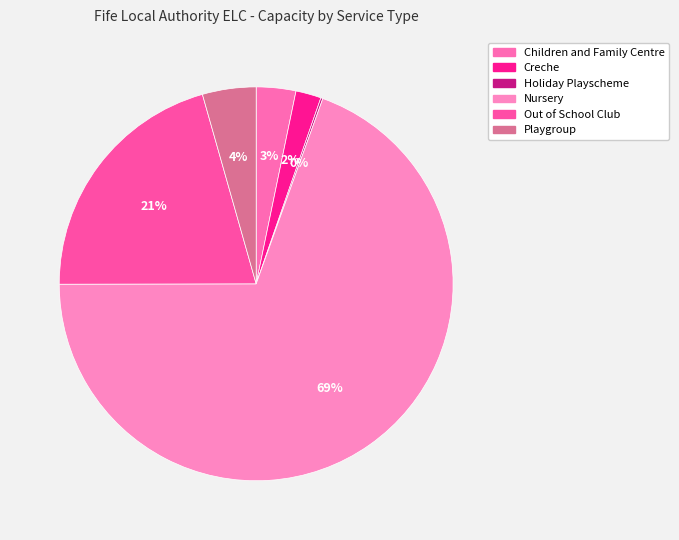

To the nearest percent, what is the combined percentage of Nursery and Playgroup?

74%